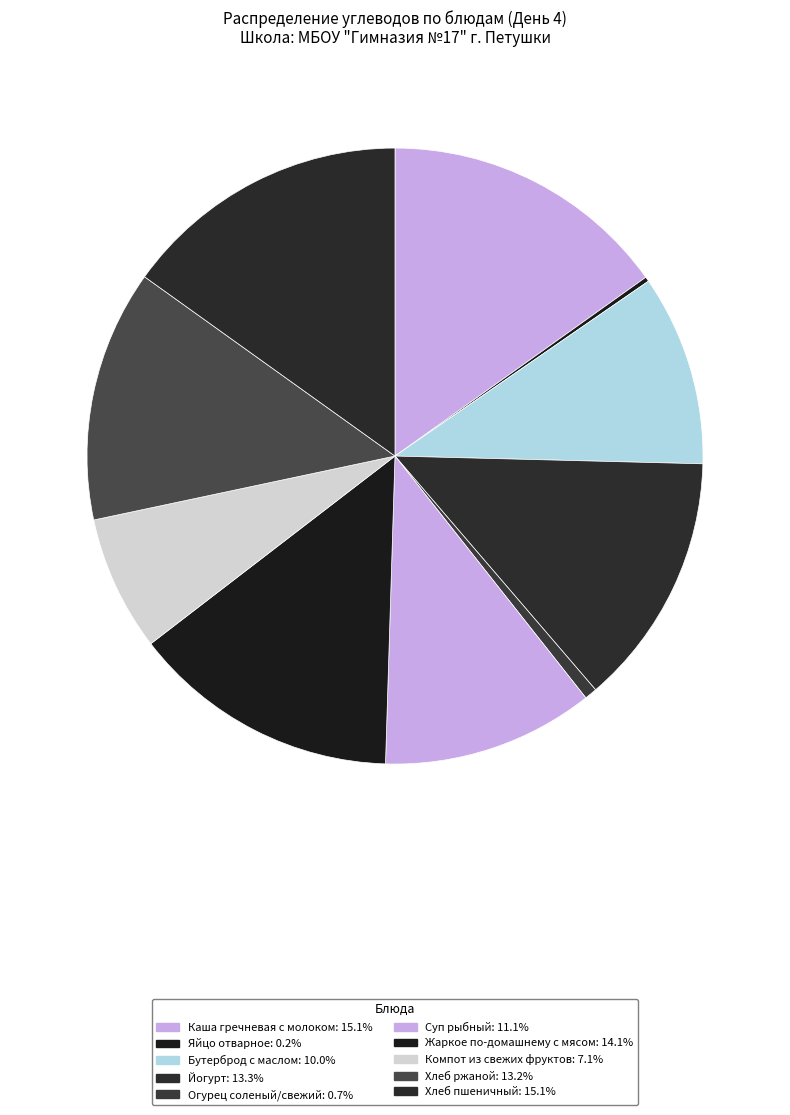

True or false: Огурец соленый/свежий accounts for 11% of the total.

False